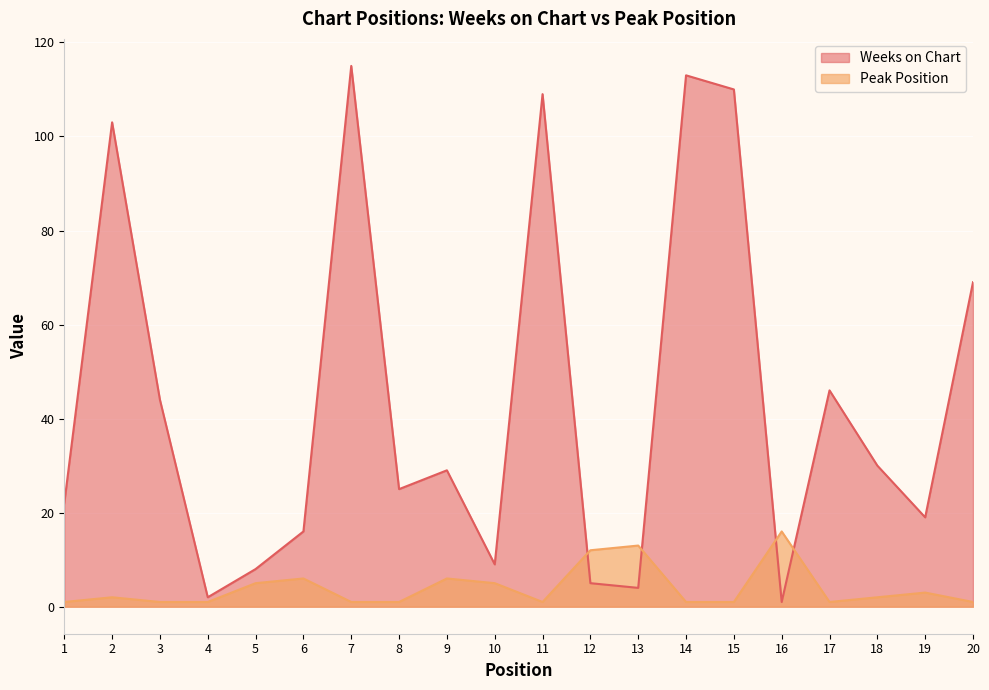

List the series in order of their peak value, highest first.

Weeks on Chart, Peak Position